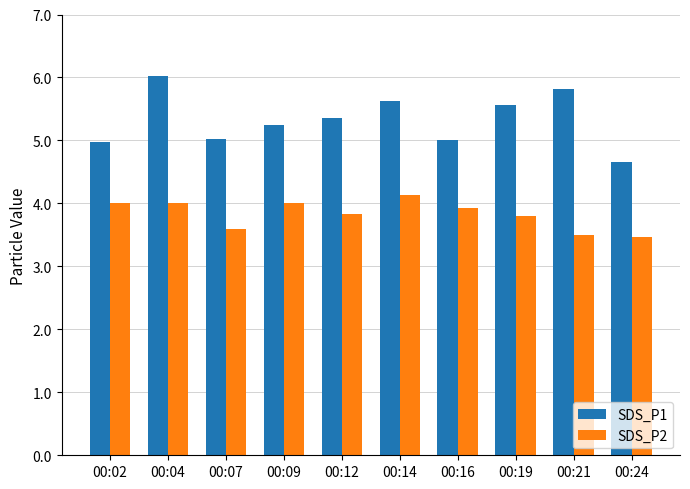

Between 00:09 and 00:24, which series saw the biggest shift?

SDS_P1